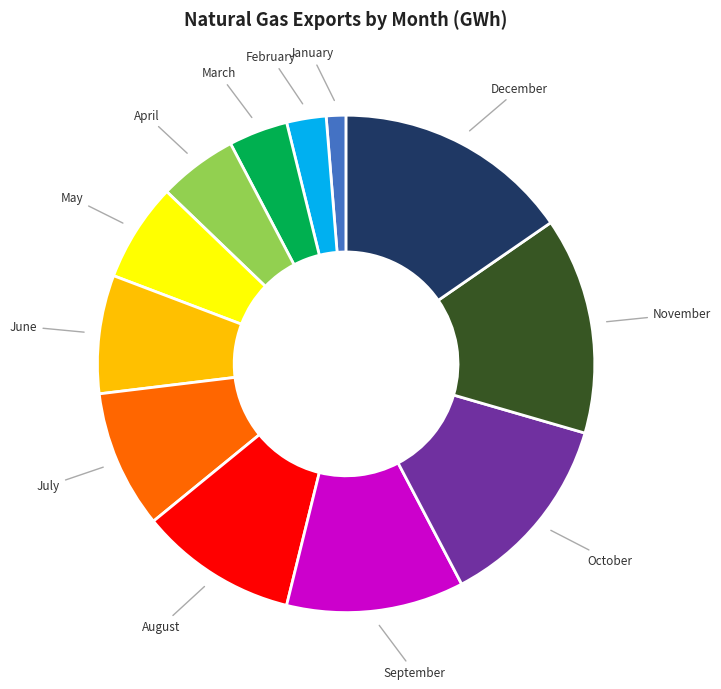

Is there any slice that represents more than half of the pie?

No